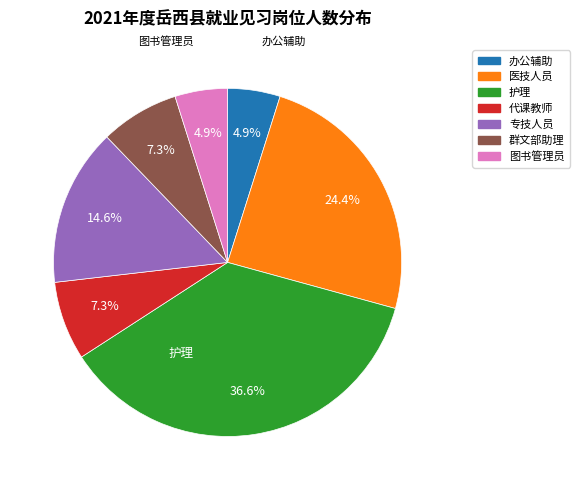

Which category has the biggest portion of the pie?

护理